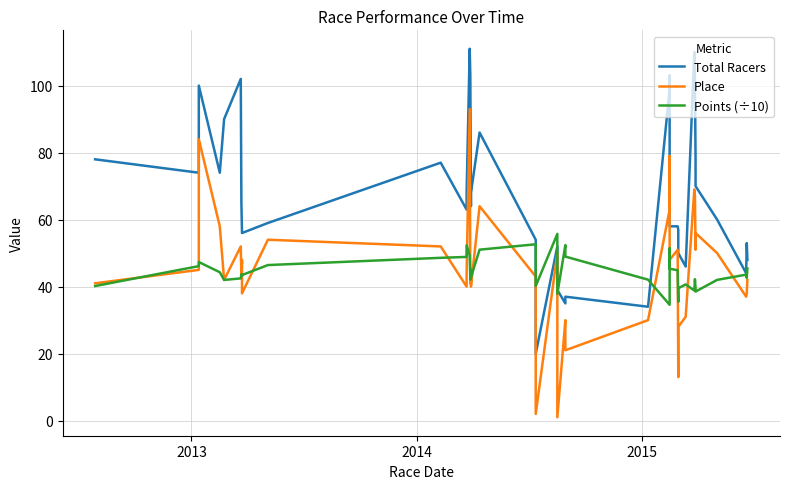

What are all the series names shown in the legend?

Total Racers, Place, Points (÷10)